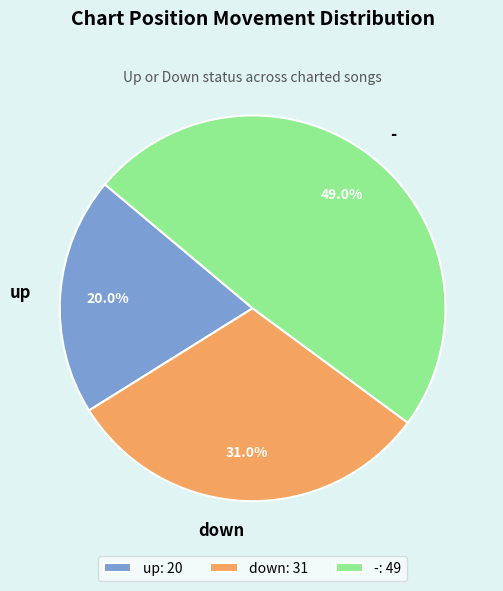

Does down represent more than half of the total?

No